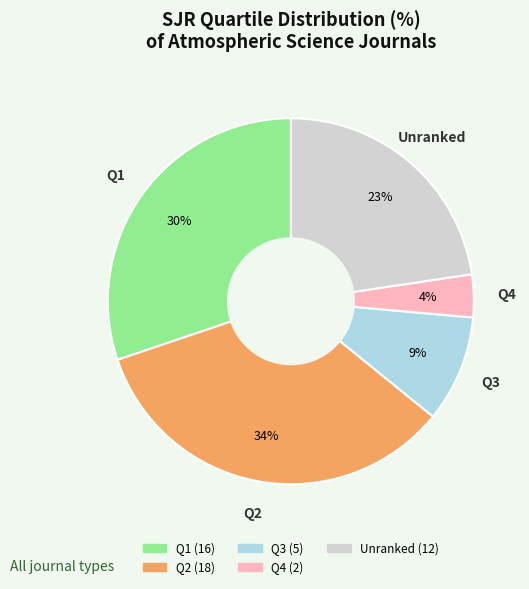

Is there any slice that represents more than half of the pie?

No